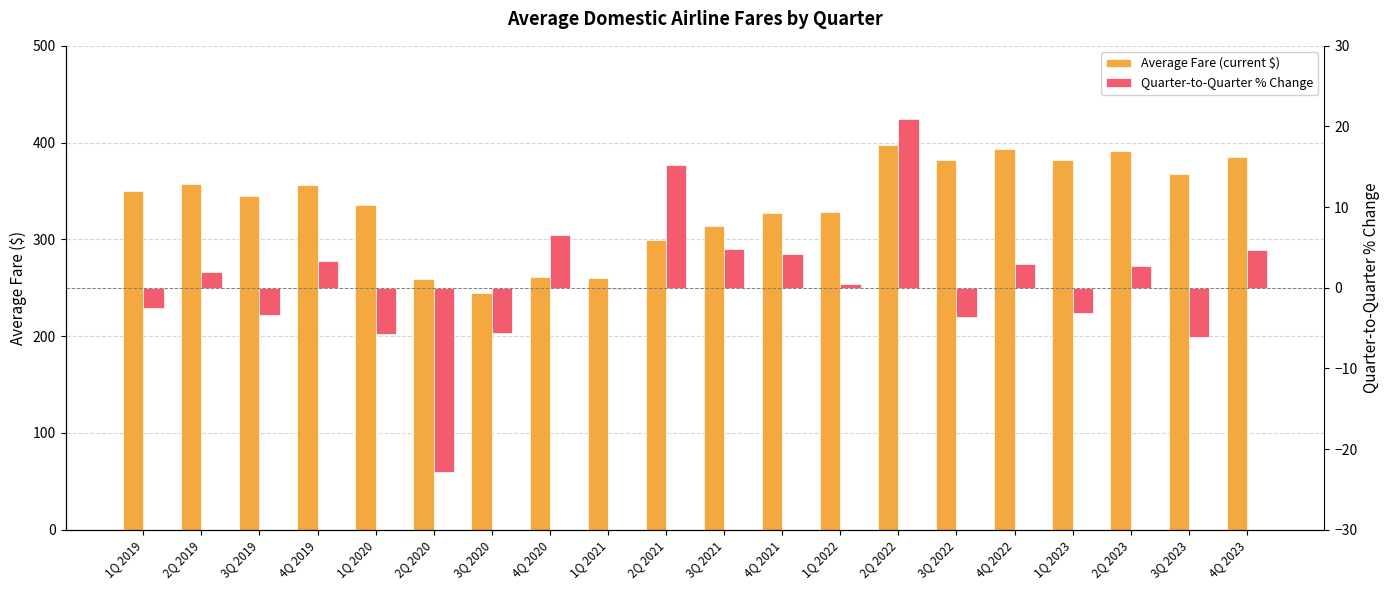

What is the difference between the second highest and minimum values in the Quarter-to-Quarter % Change series?

38.1